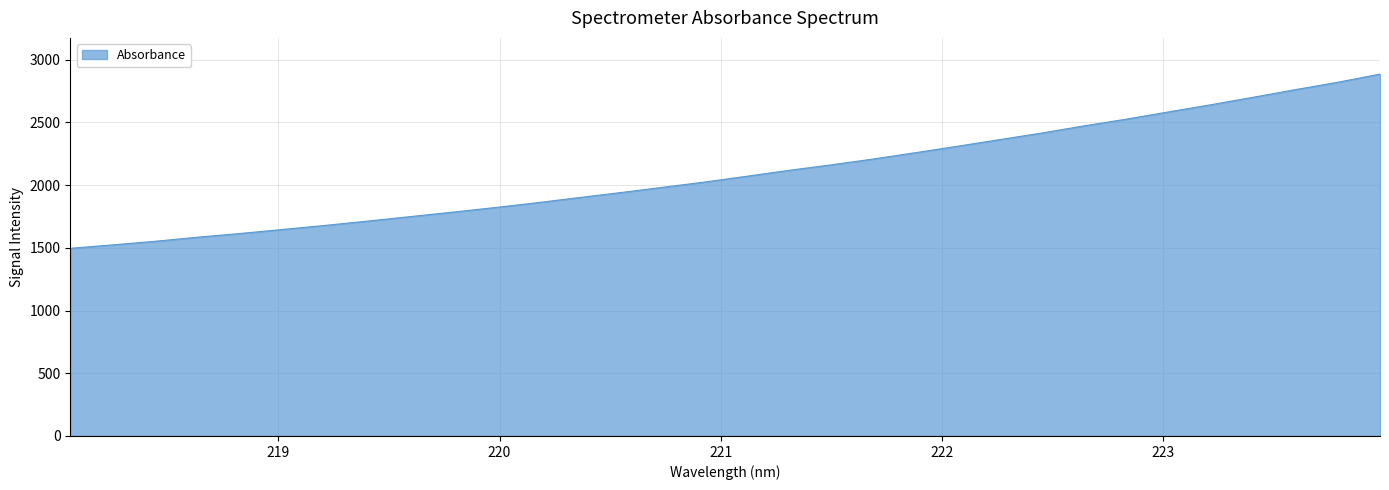

What is the maximum value shown in the chart?

2884.7